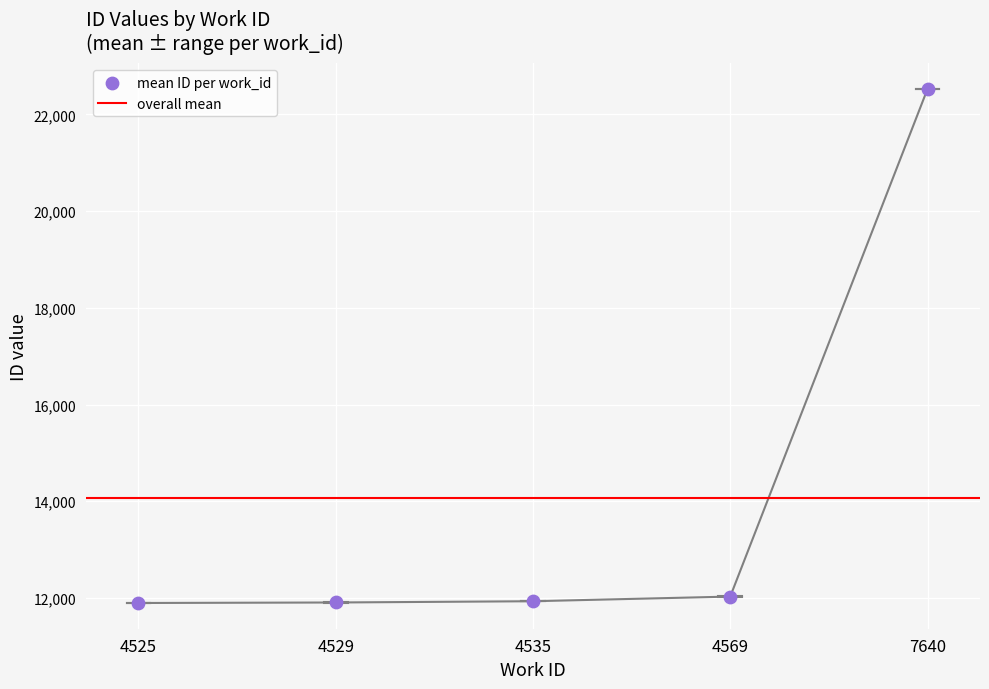

Between 4529 and 4569, which is larger?

4569